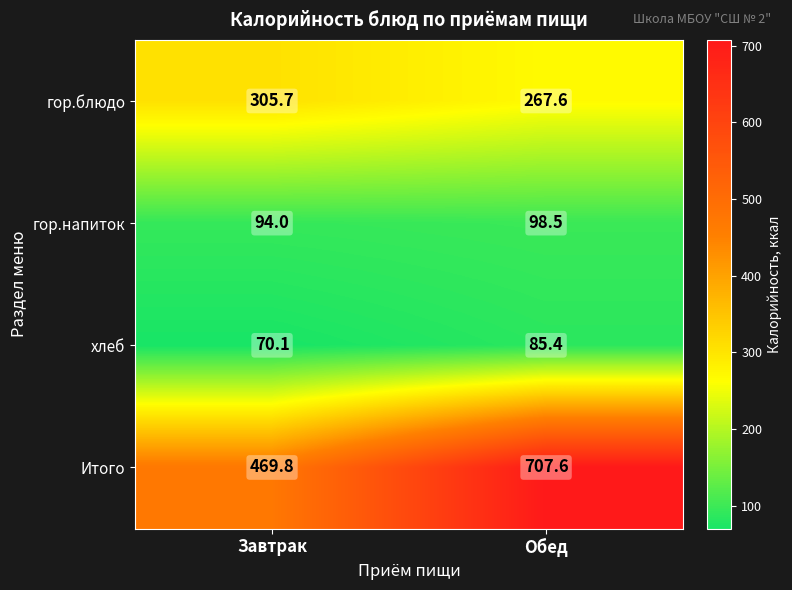

Reading left to right, extract all data points from this chart.

гор.блюдо: 305.7	267.6
гор.напиток: 94.0	98.5
хлеб: 70.1	85.4
Итого: 469.8	707.6